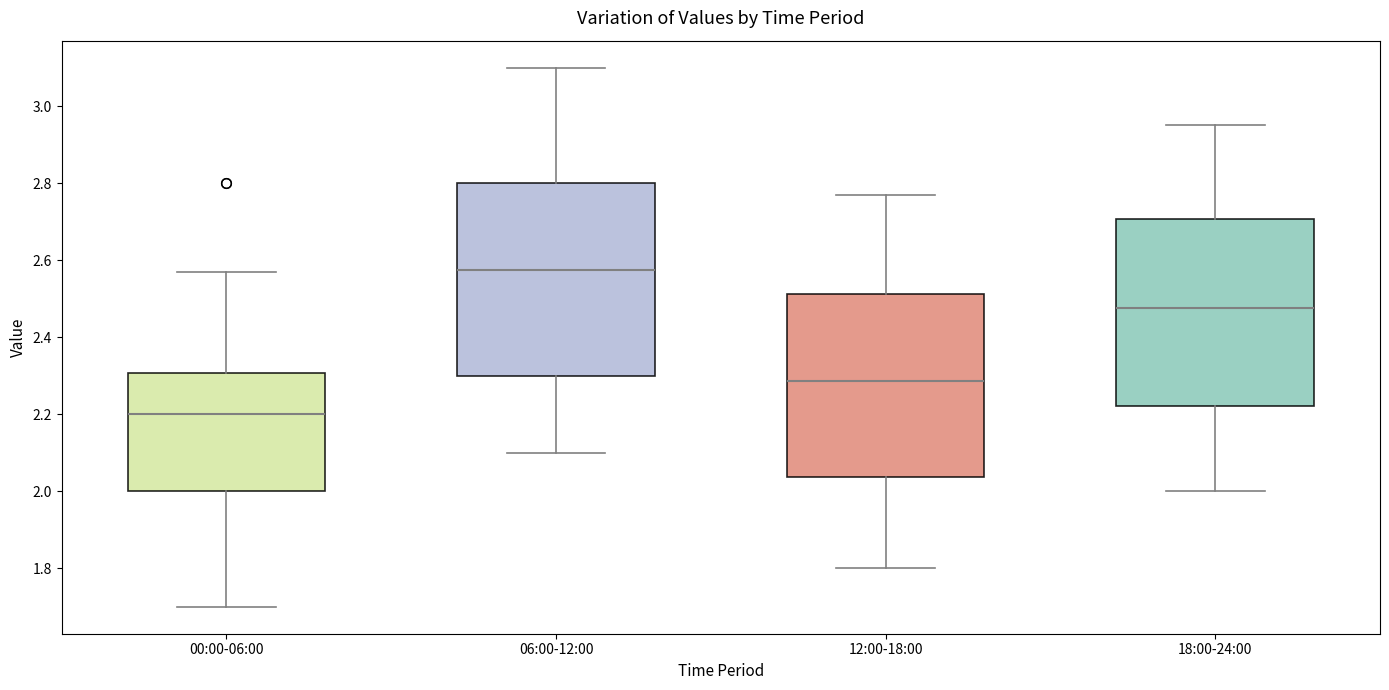

Where does the median line of the box for 18:00-24:00 sit on the y-axis? The values are not printed on the chart, so give them approximately, as read against the axis.

2.48